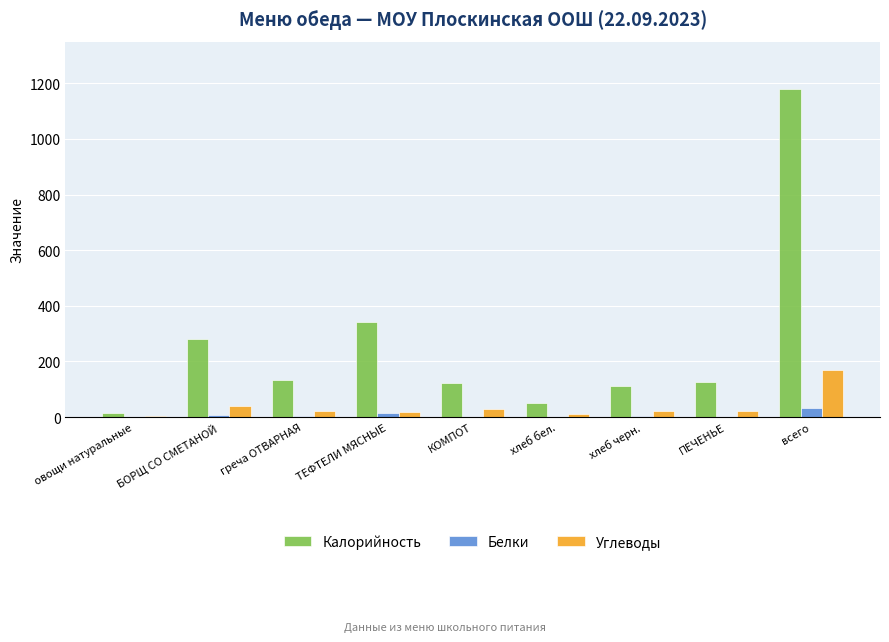

At which label is Углеводы closest to 86?

БОРЩ СО СМЕТАНОЙ